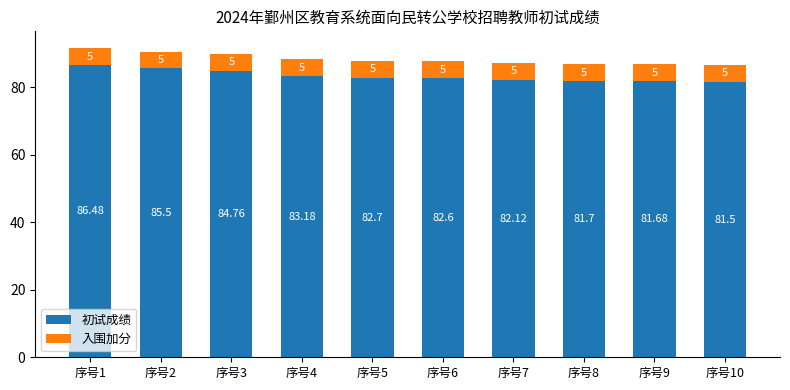

Rank the categories by 初试成绩 value from highest to lowest.

序号1, 序号2, 序号3, 序号4, 序号5, 序号6, 序号7, 序号8, 序号9, 序号10